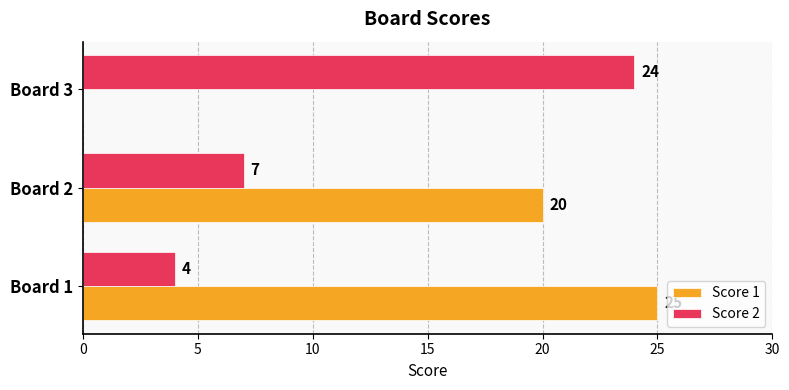

Which series has the widest spread of values?

Score 1